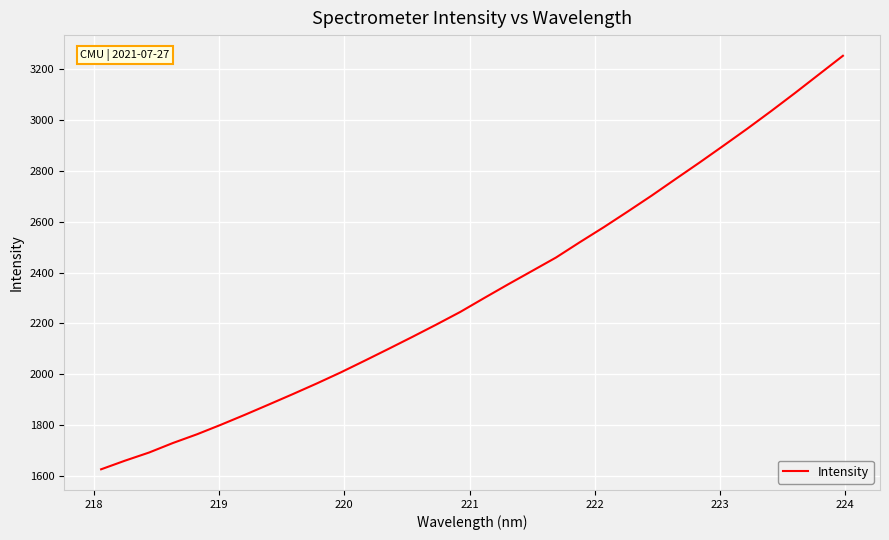

What is the smallest value displayed?

1628.0